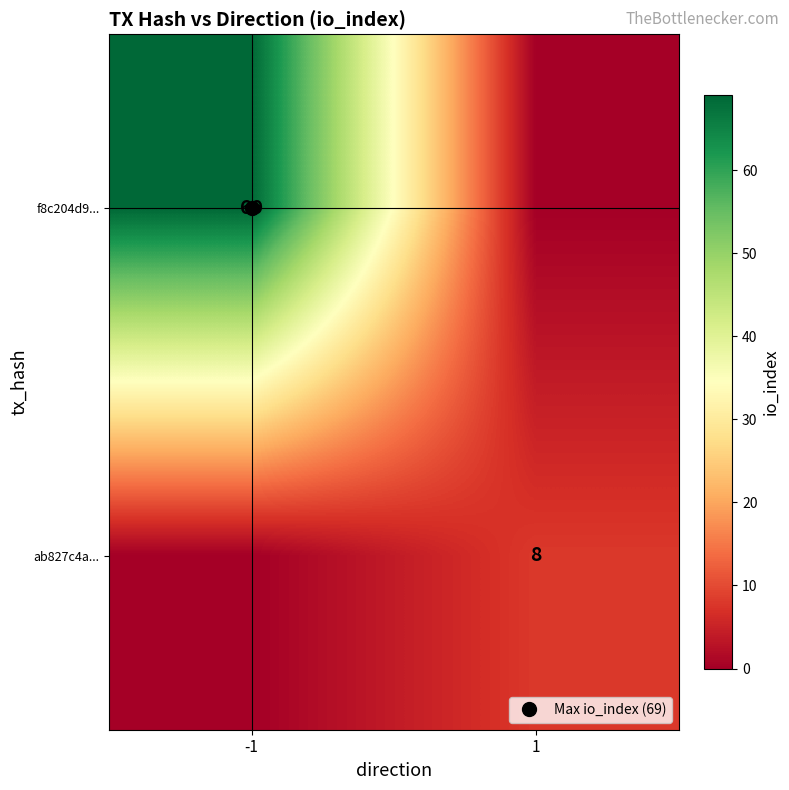

What is the difference between the maximum and minimum values in the f8c204d9... series?

69